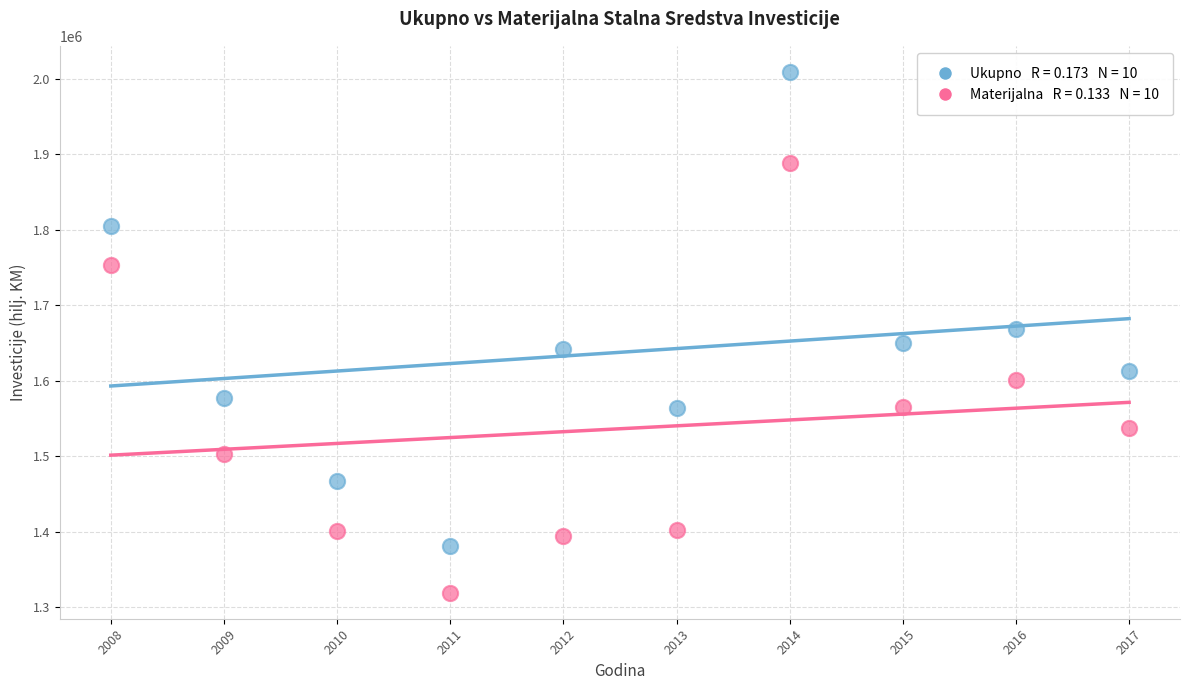

Across all data points, what is the range of Y values (max minus min)?

690050